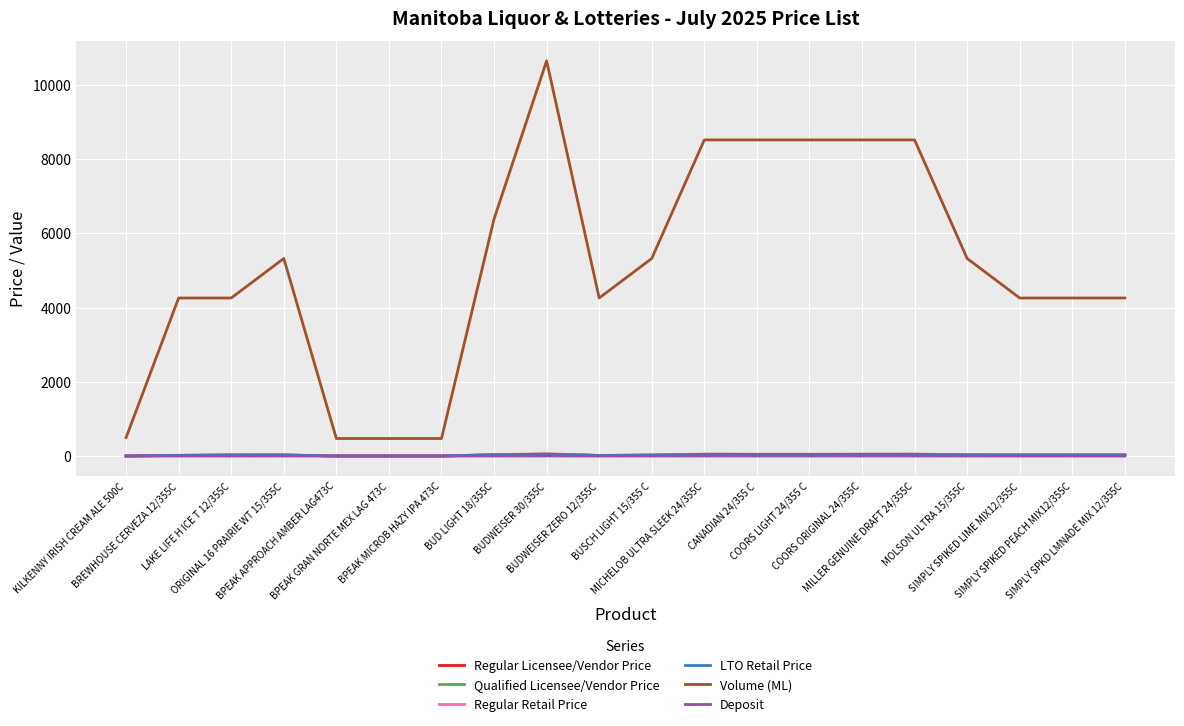

What is the minimum value for LTO Retail Price?

3.6